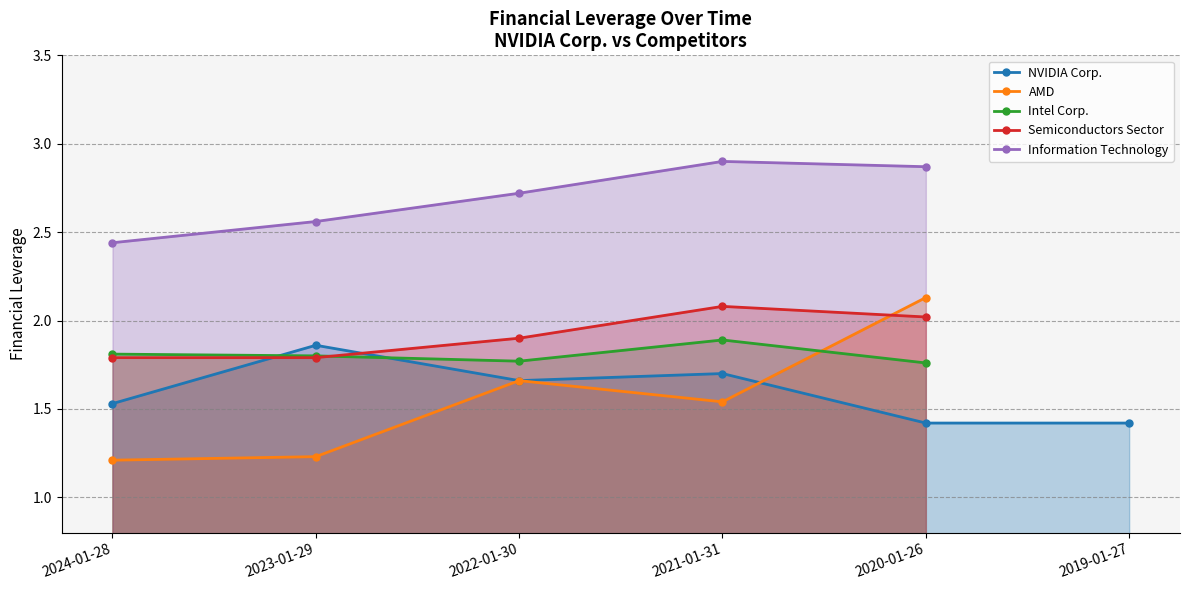

How many positive values does the Information Technology series have?

5